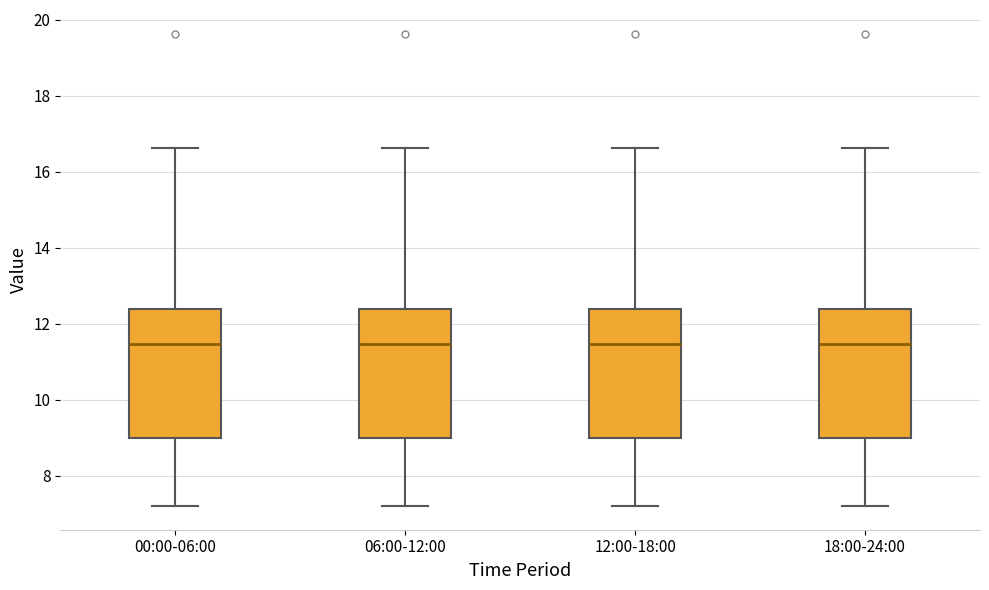

Where does the lower whisker of the box for 18:00-24:00 end on the y-axis? The values are not printed on the chart, so give them approximately, as read against the axis.

7.2